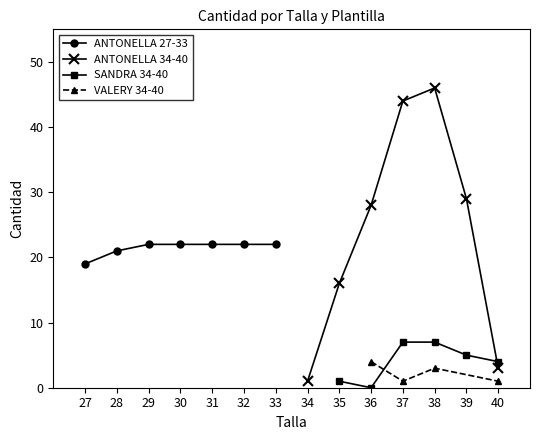

In ANTONELLA 34-40, how many points are higher than both neighbors (excluding endpoints)?

1